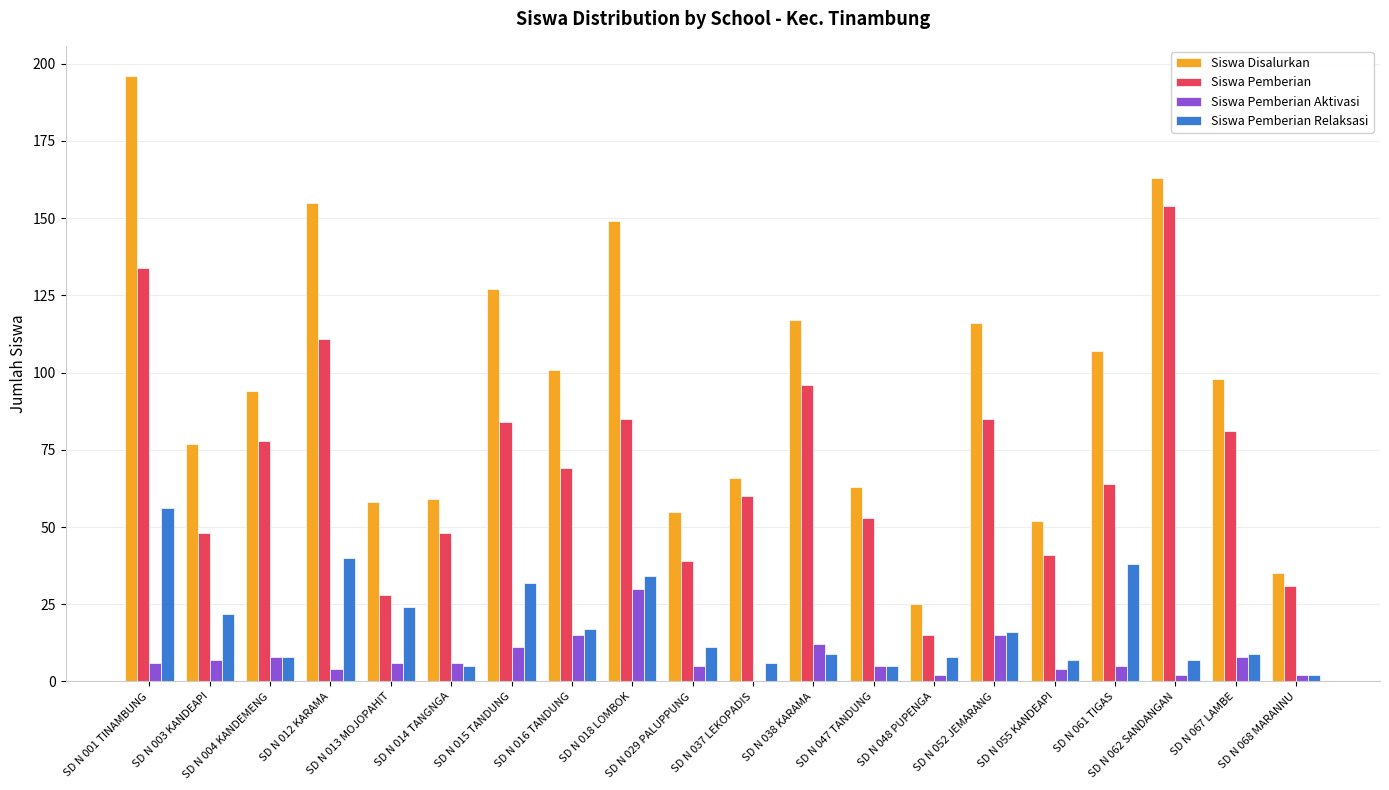

Does the chart contain stacked bars?

No